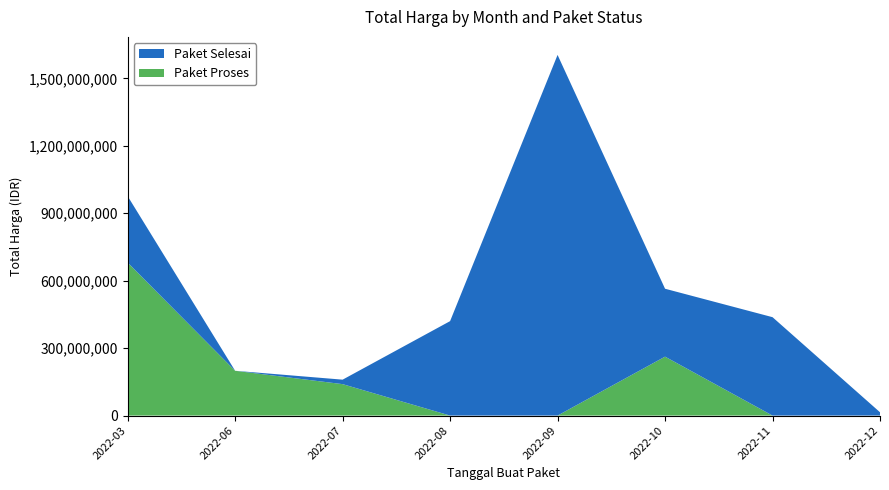

Reading left to right, transcribe the values for Paket Proses.

2022-03=680557780	2022-06=199200000	2022-07=139800000	2022-08=0	2022-09=0	2022-10=262118150	2022-11=0	2022-12=0